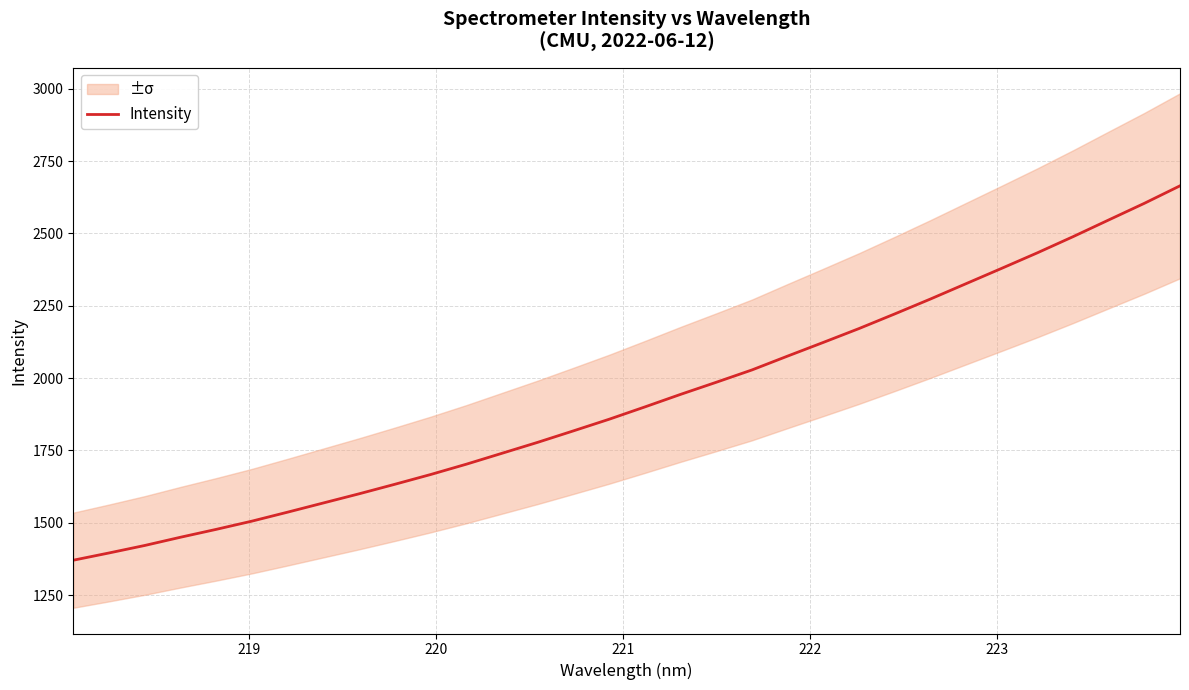

What is the minimum value for Intensity?

1370.4